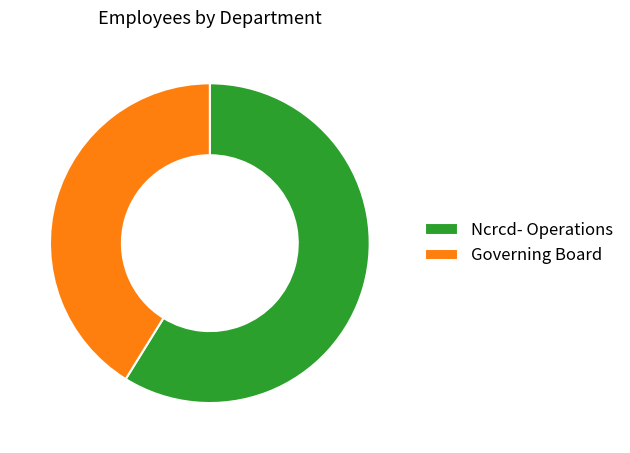

Which has a higher value, Ncrcd- Operations or Governing Board?

Ncrcd- Operations